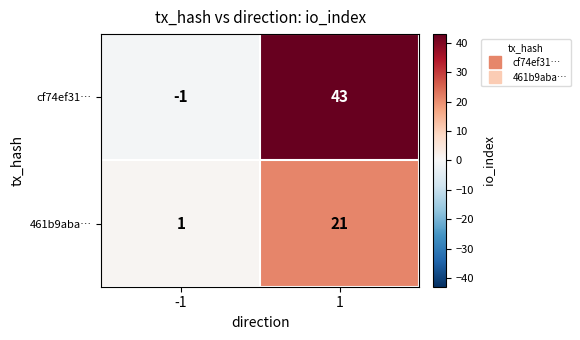

Rank the series by their maximum value, from highest to lowest.

cf74ef31…, 461b9aba…